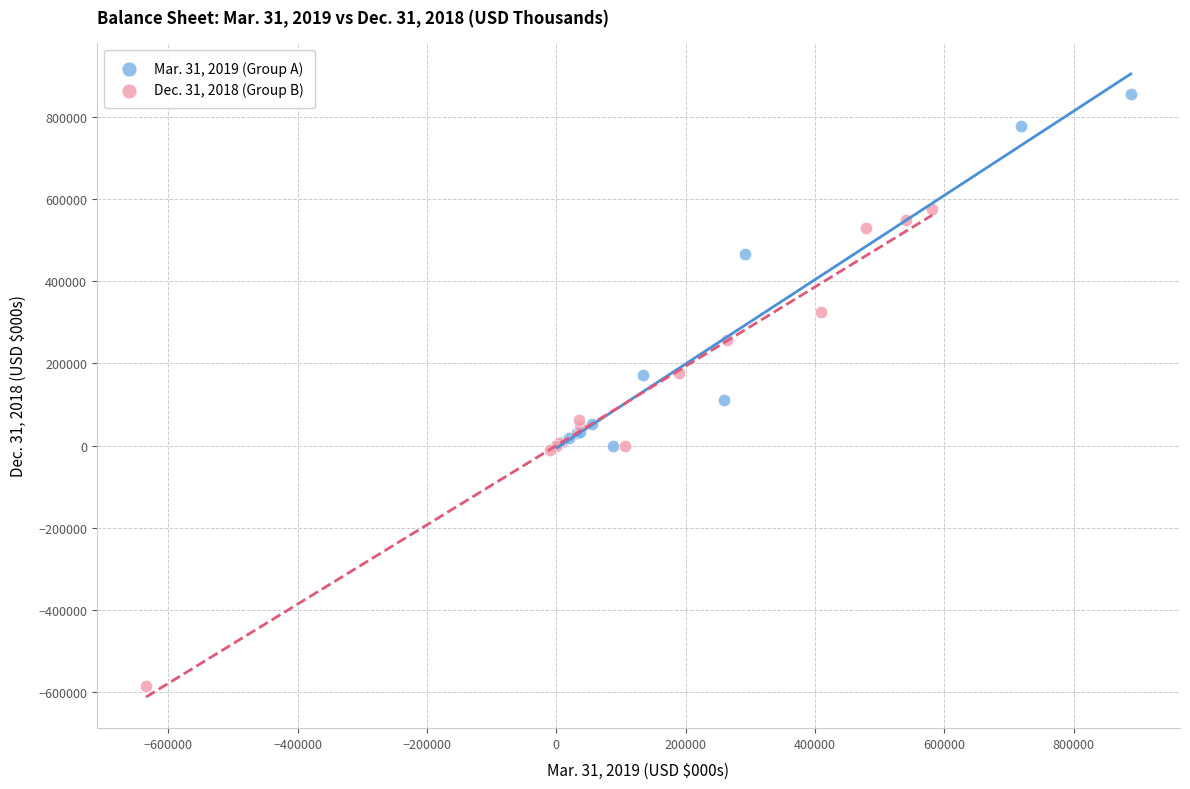

Which series contains the highest Y value?

Mar. 31, 2019 (Group A)